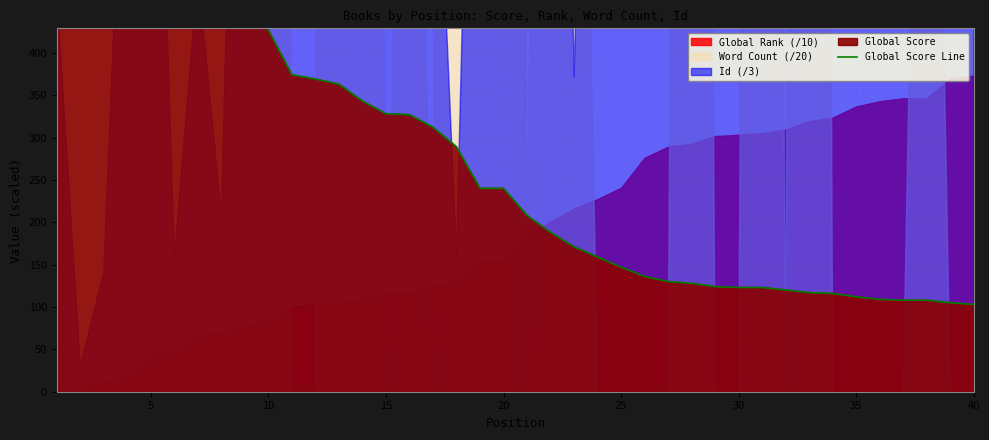

What value does the data have at 35?

522